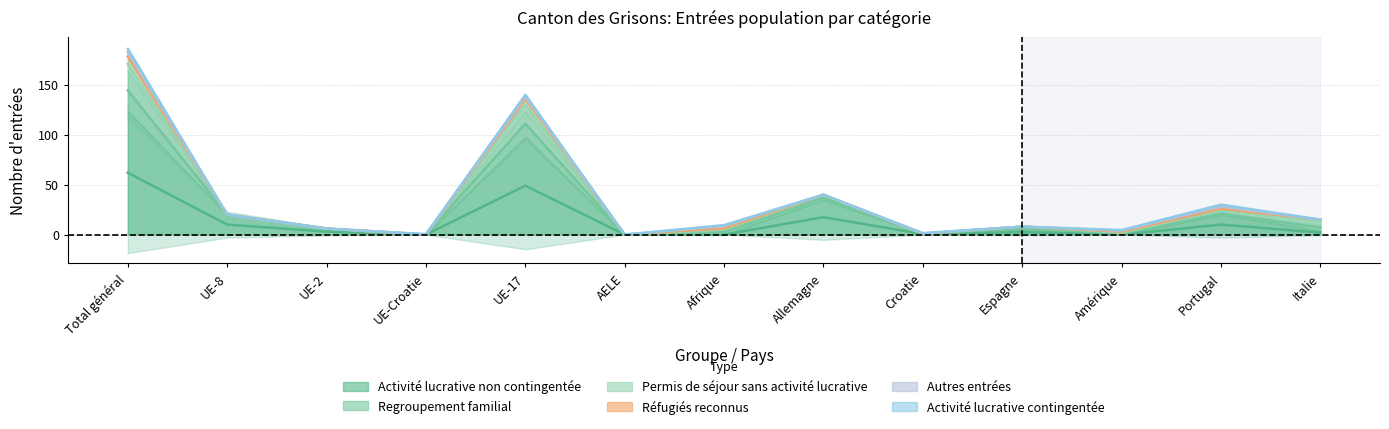

Rank the series at Portugal from highest to lowest value.

Activité lucrative non contingentée, Permis de séjour sans activité lucrative, Autres entrées, Regroupement familial, Réfugiés reconnus, Activité lucrative contingentée